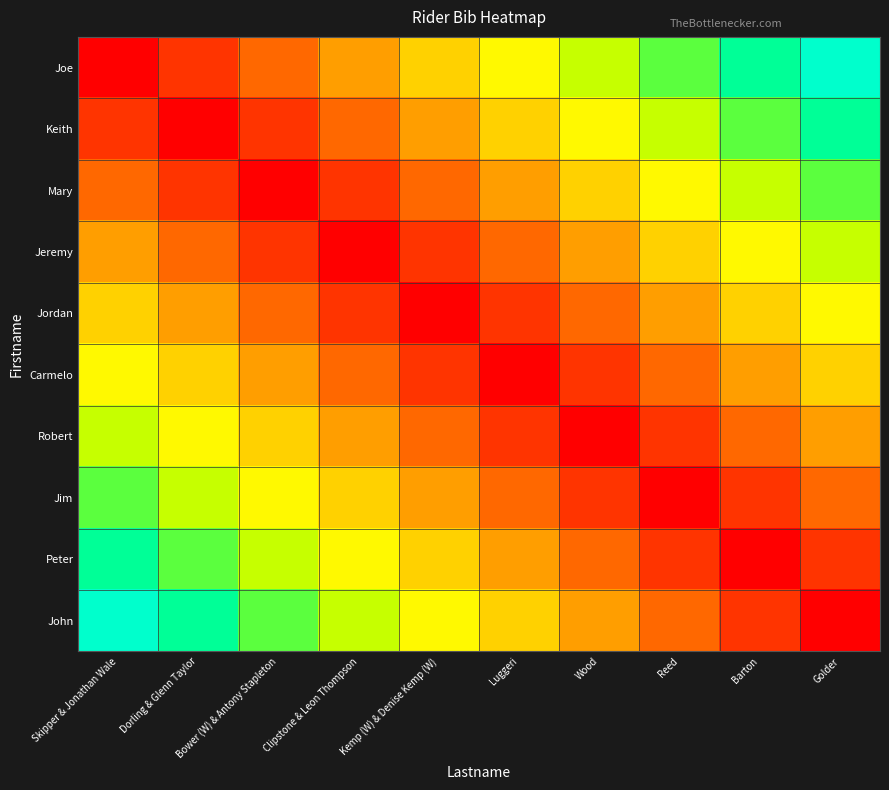

How many series are shown in this chart?

10